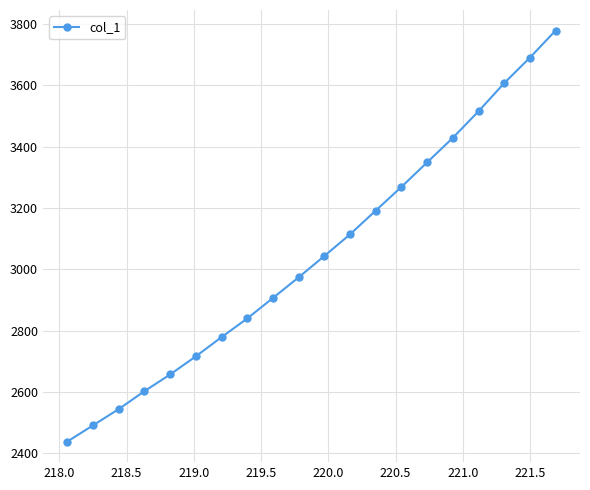

What is the smallest value displayed?

2437.7